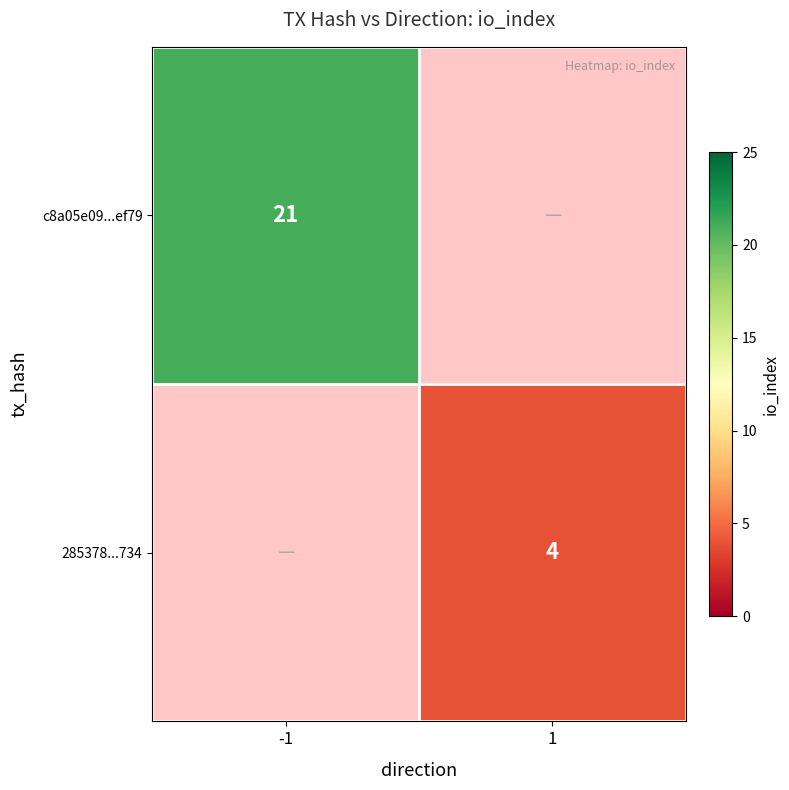

True or false: c8a05e09...ef79 has a value of 21 at -1.

True